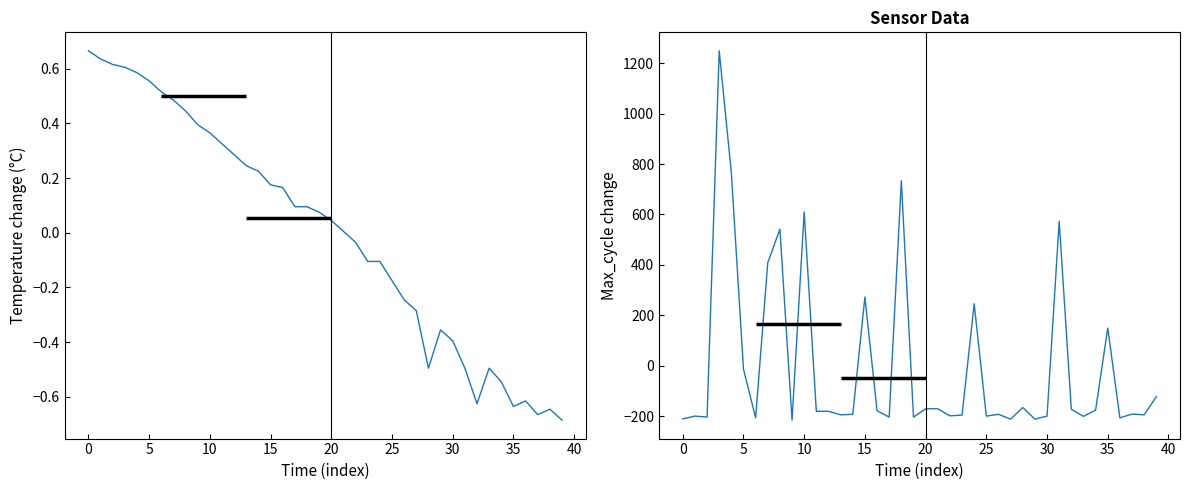

True or false: Max_cycle and BME280_temperature intersect in this chart.

True